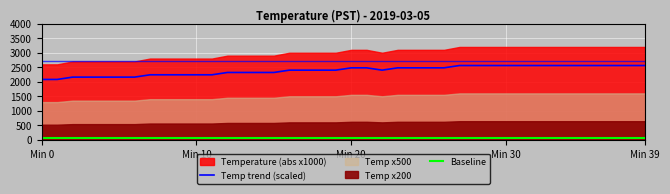

The value of Baseline at 29 is 80. True or false?

False